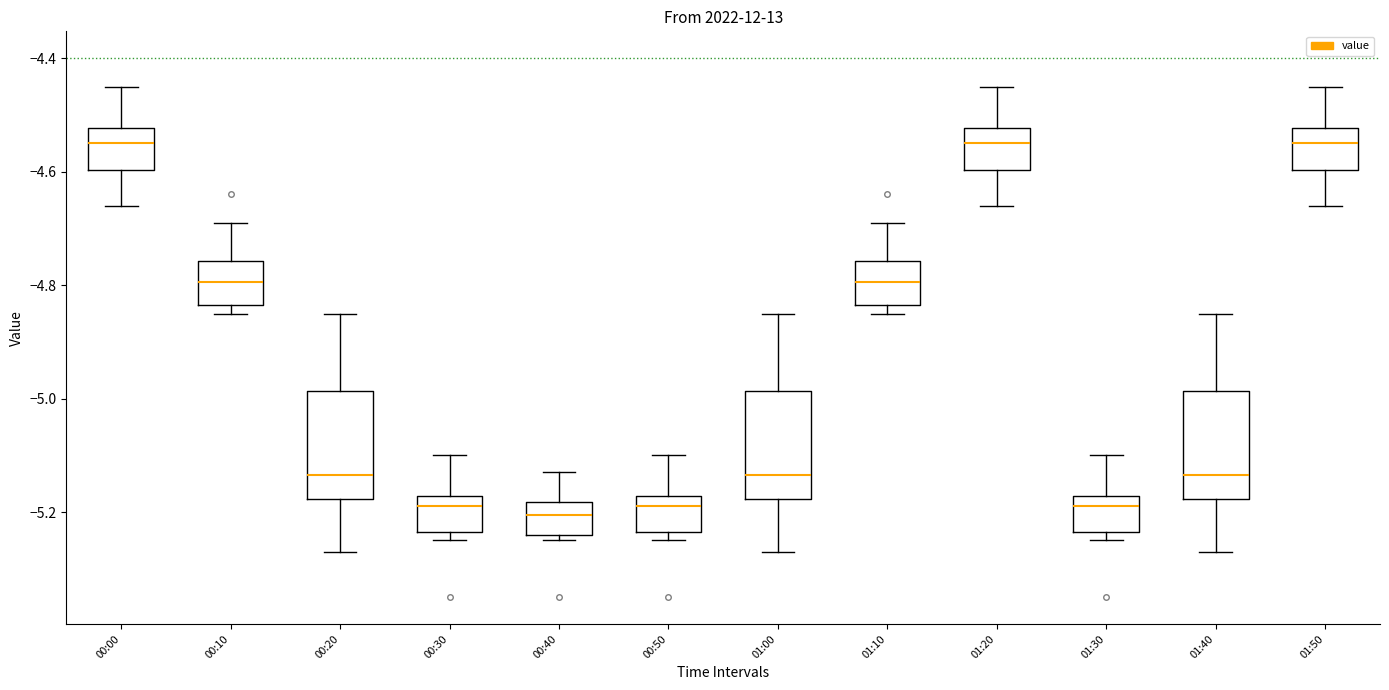

Where does the upper whisker of the box for 01:30 end on the y-axis? The values are not printed on the chart, so give them approximately, as read against the axis.

-5.10